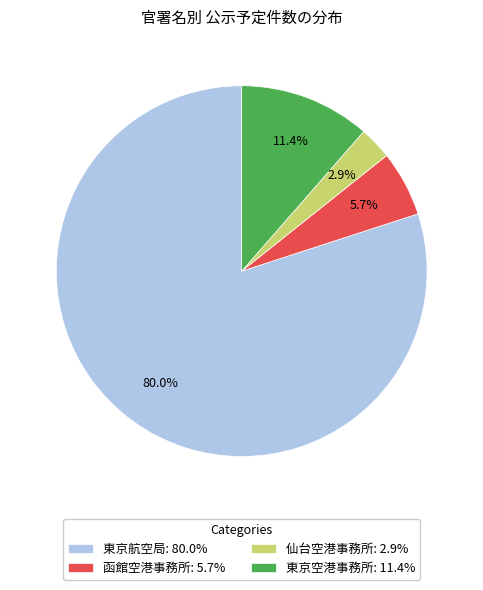

How many segments does this pie chart have?

4